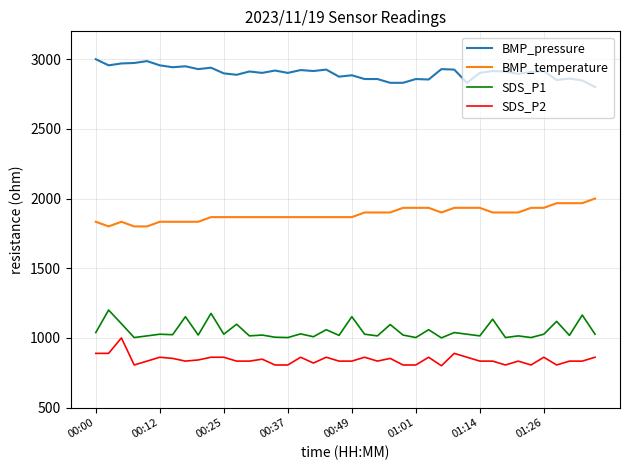

How many lines are shown in the chart?

4